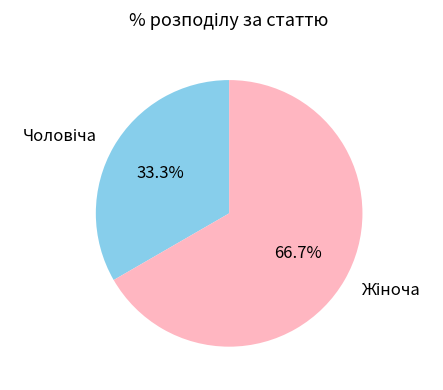

Is there a majority slice in this chart?

Yes